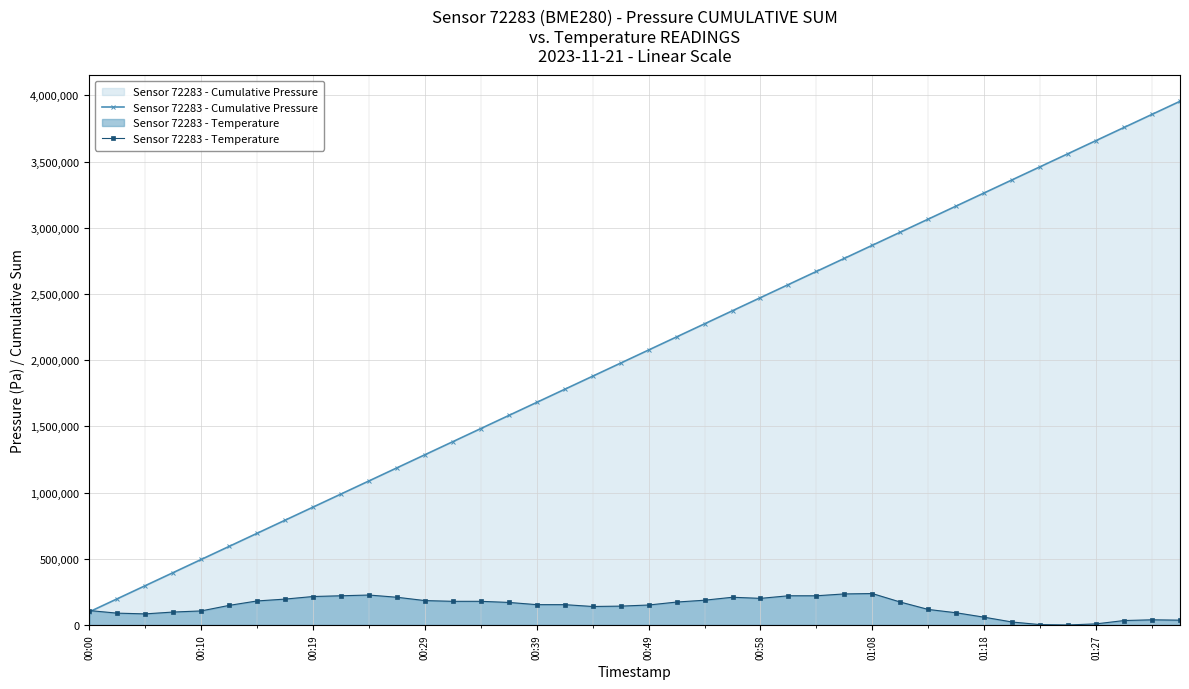

The value of Sensor 72283 - Temperature at 14 is 40935.6. True or false?

False